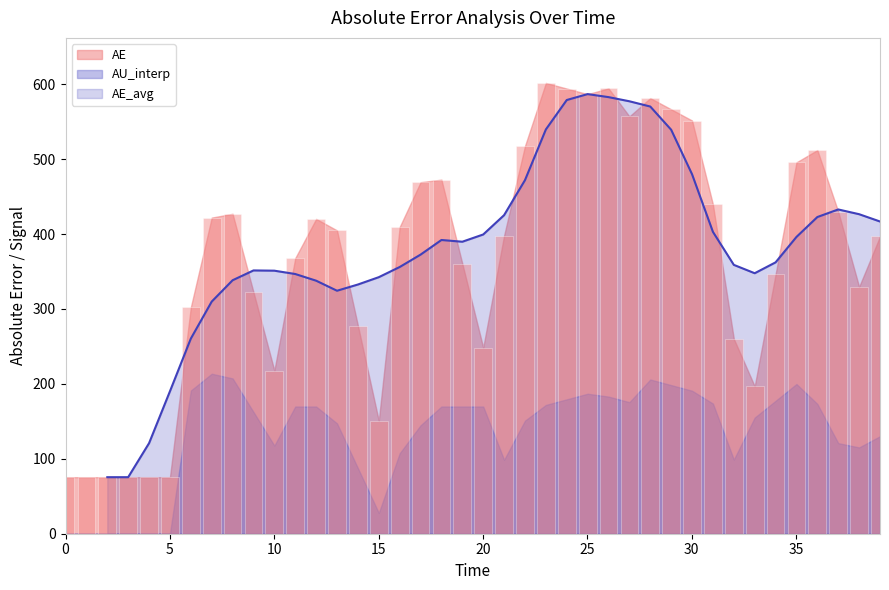

What is the maximum value for AE_avg?

586.8